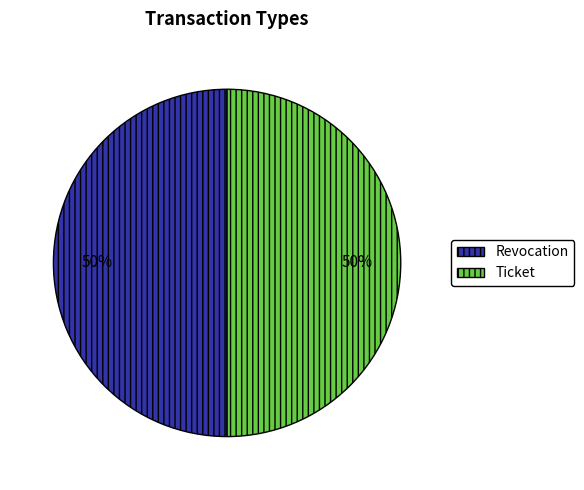

What percentage is the Ticket slice, to the nearest percent?

50%